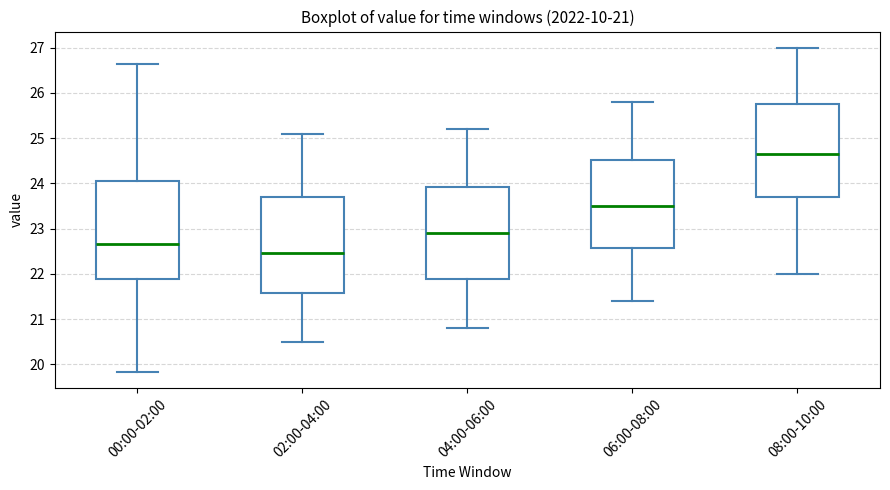

Which box has the lowest median line?

02:00-04:00